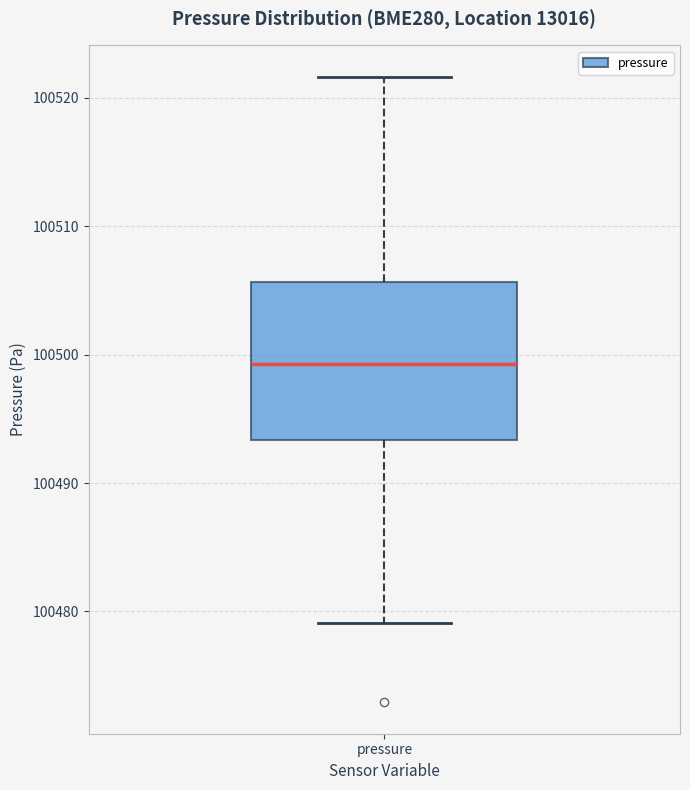

Where is the lower edge of the box for pressure on the y-axis? The values are not printed on the chart, so give them approximately, as read against the axis.

100493